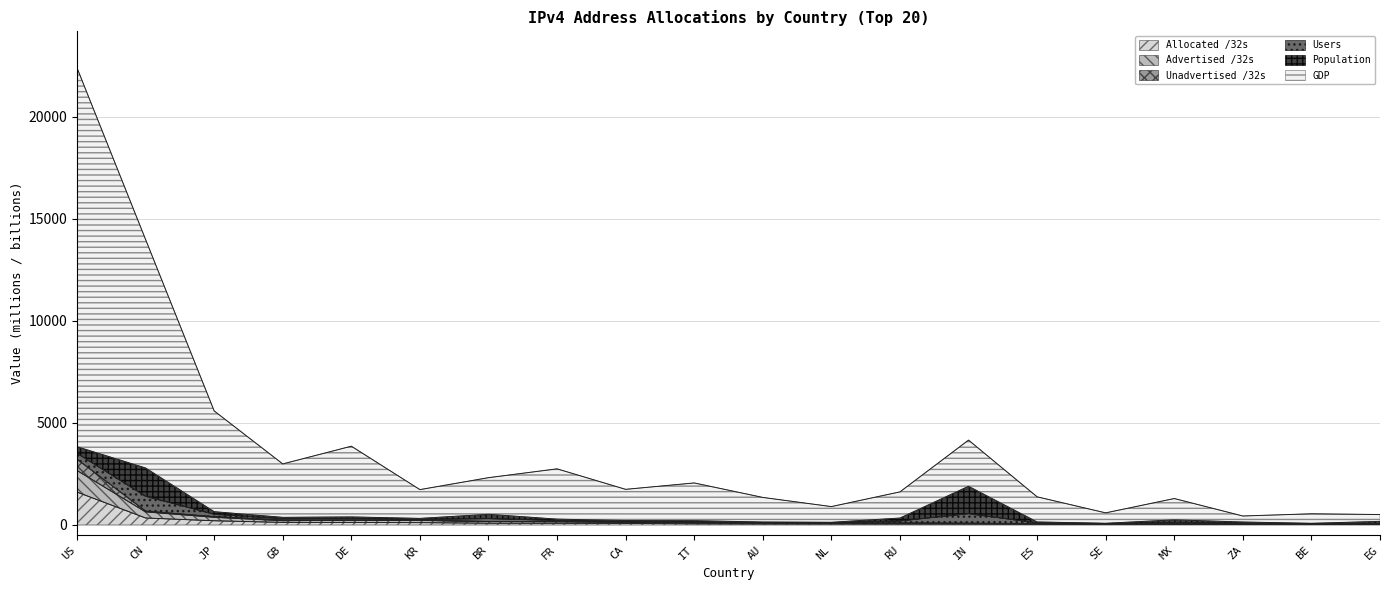

How many interior local valleys does the GDP series have?

6